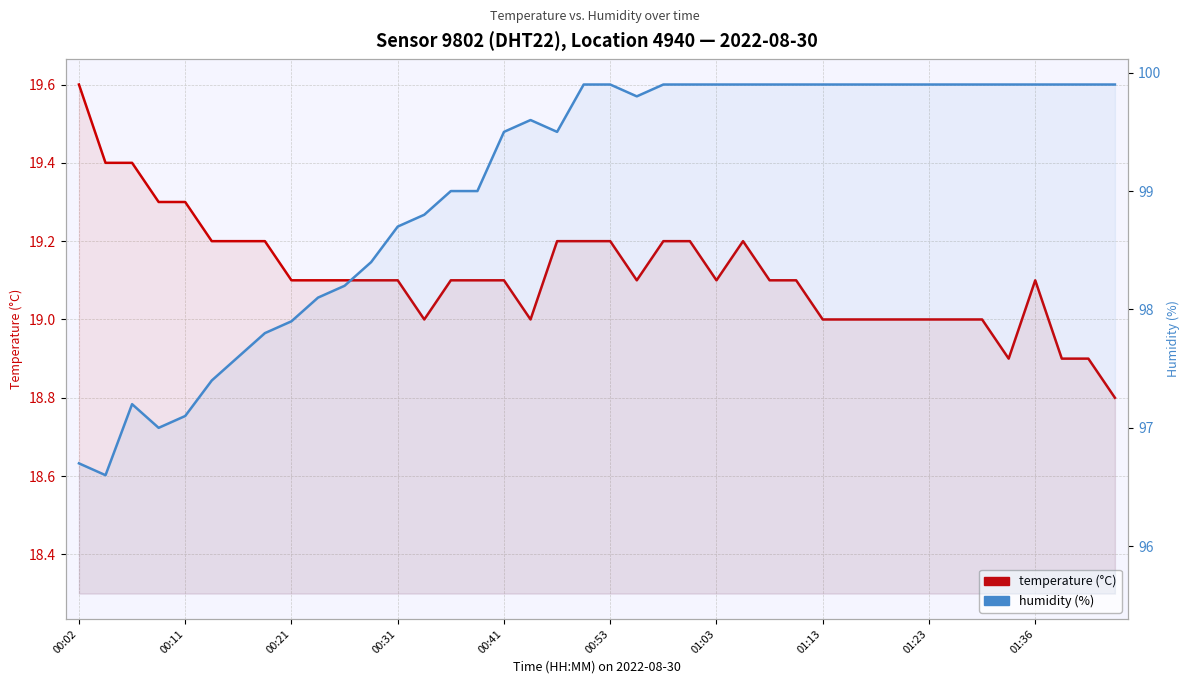

In temperature (°C), how many points are lower than both neighbors (excluding endpoints)?

5